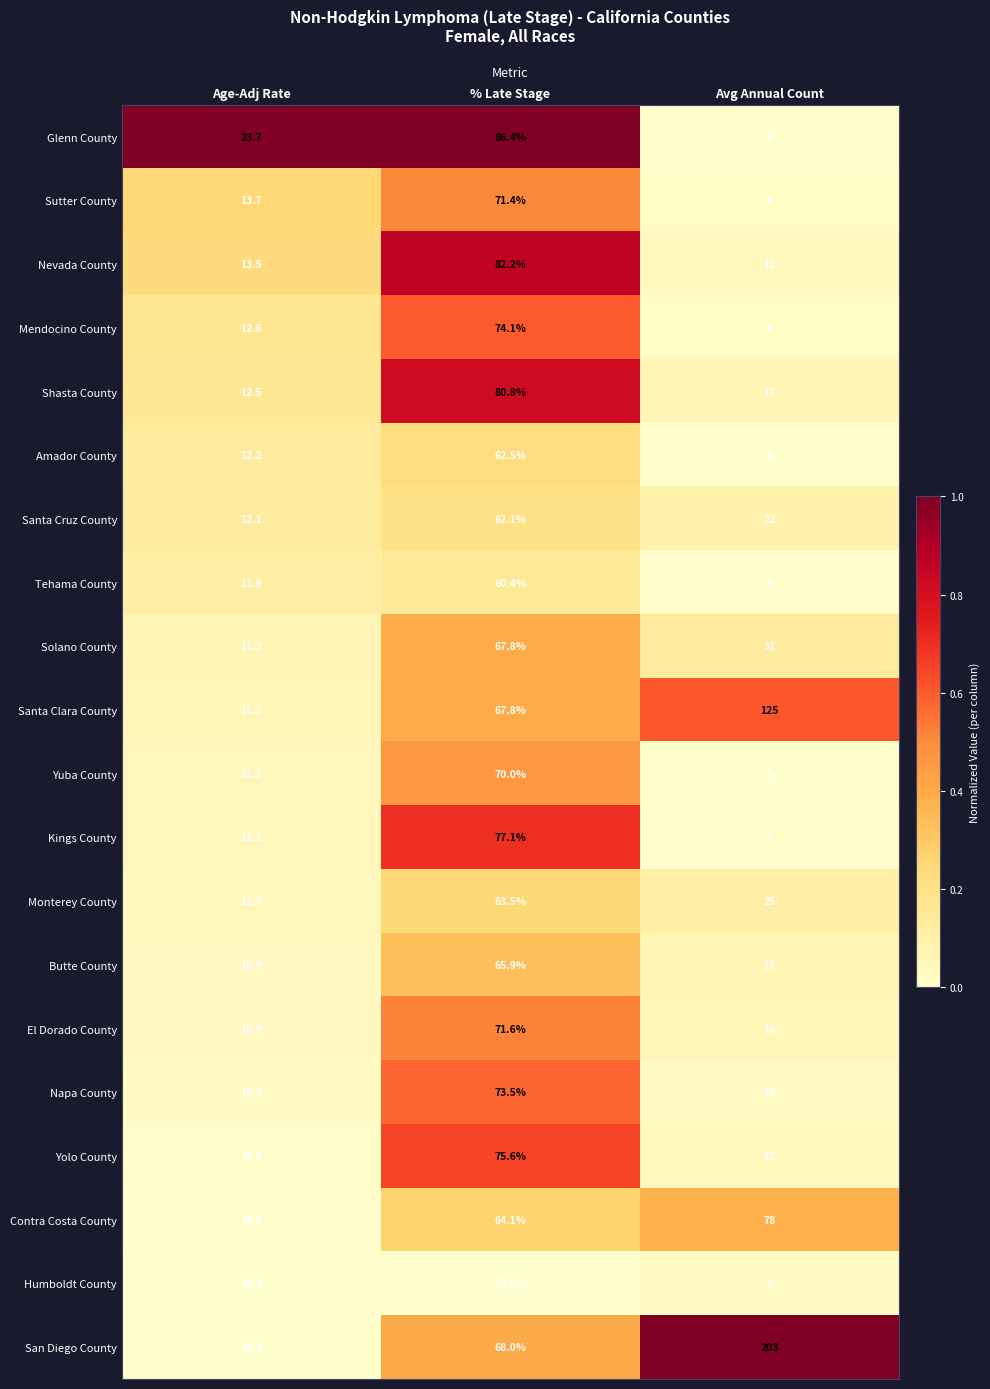

True or false: Amador County has a value of 6.0 at Avg Annual Count.

False